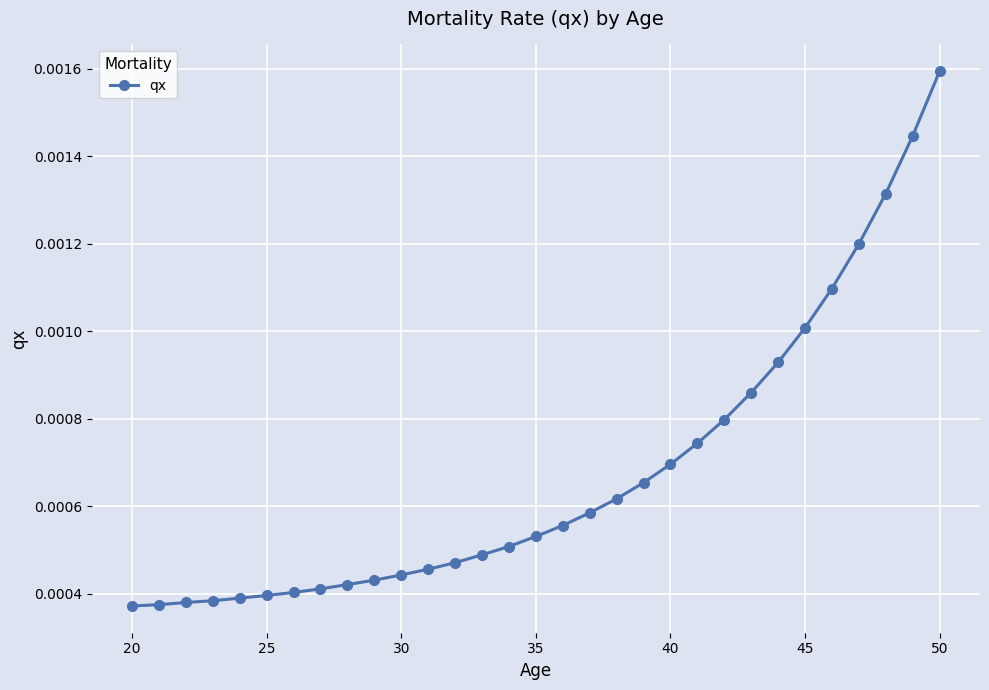

How many values are between 0 and 1?

31